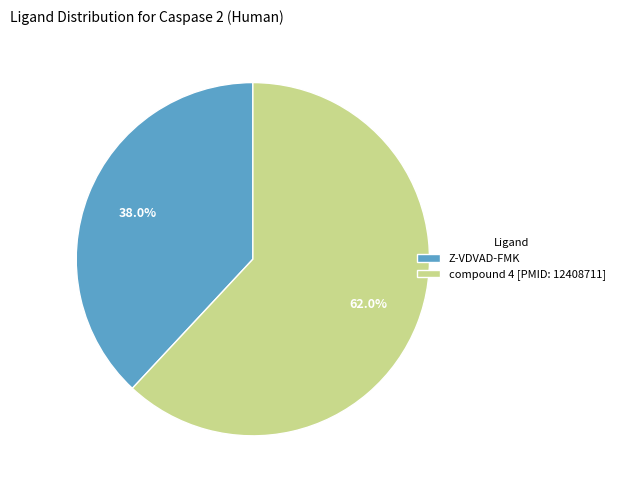

Rank the categories by value from lowest to highest.

Z-VDVAD-FMK, compound 4 [PMID: 12408711]